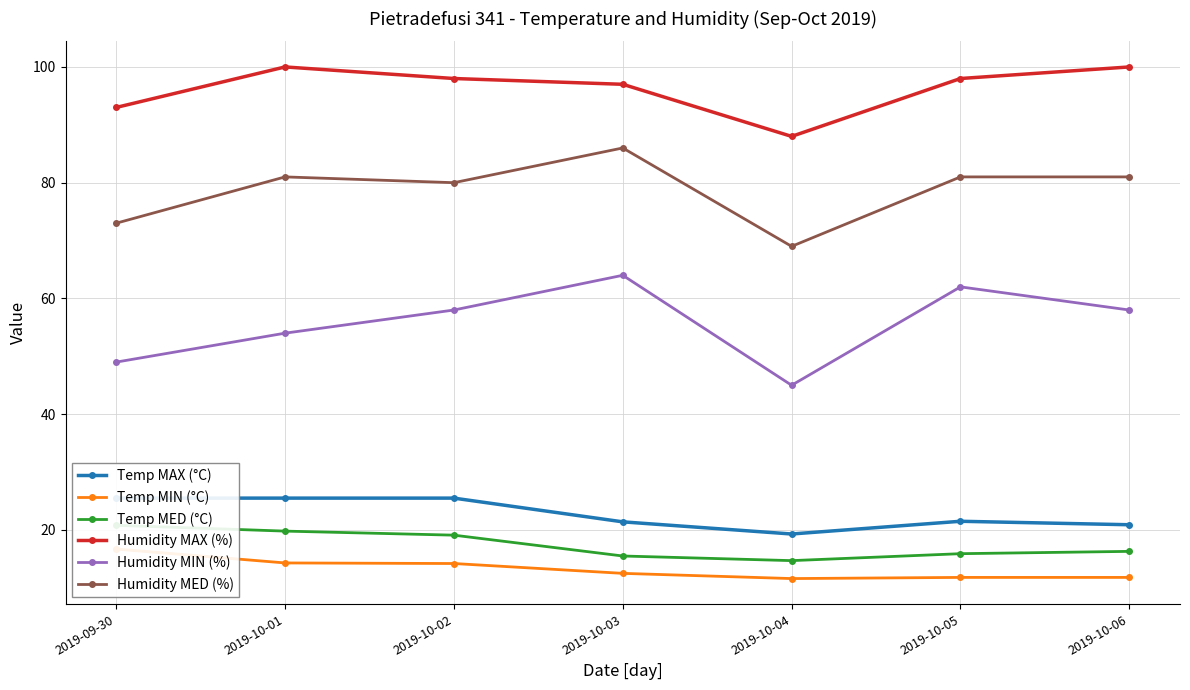

Where is Humidity MAX (%) nearest to the value 94?

2019-09-30